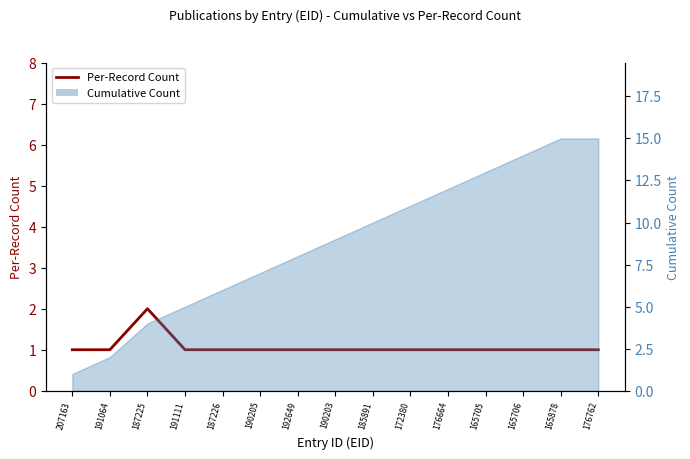

True or false: there are more than 1 points higher than both neighbors.

False